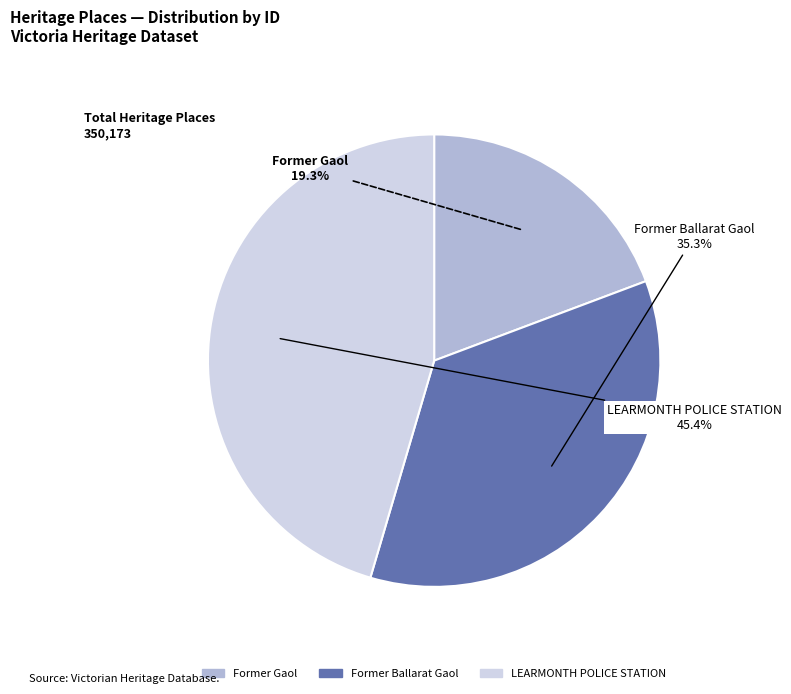

To the nearest percent, what is the average slice percentage?

33%